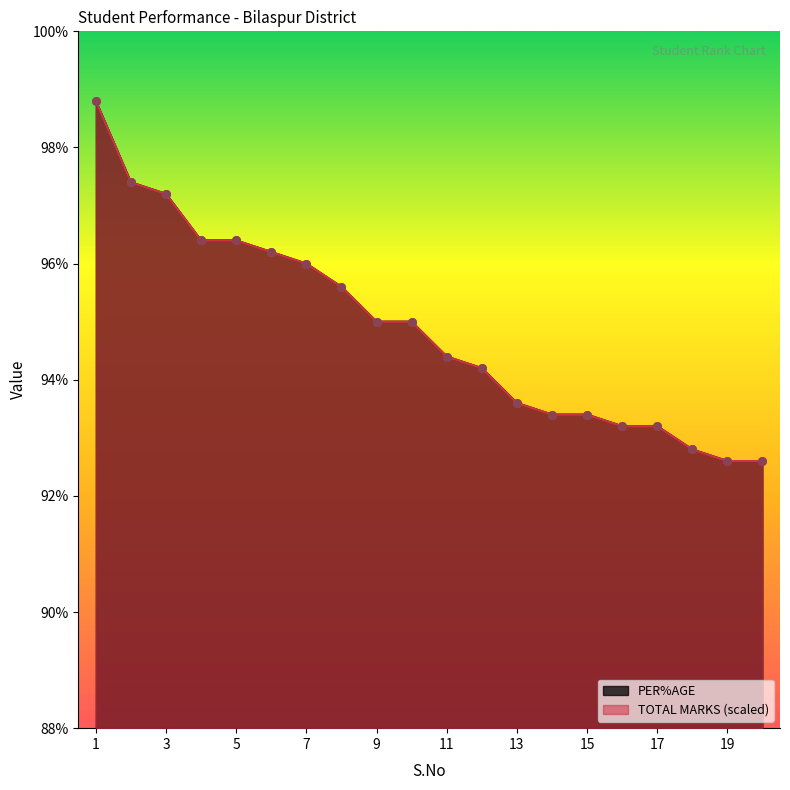

Which series reaches the maximum Y coordinate?

TOTAL MARKS